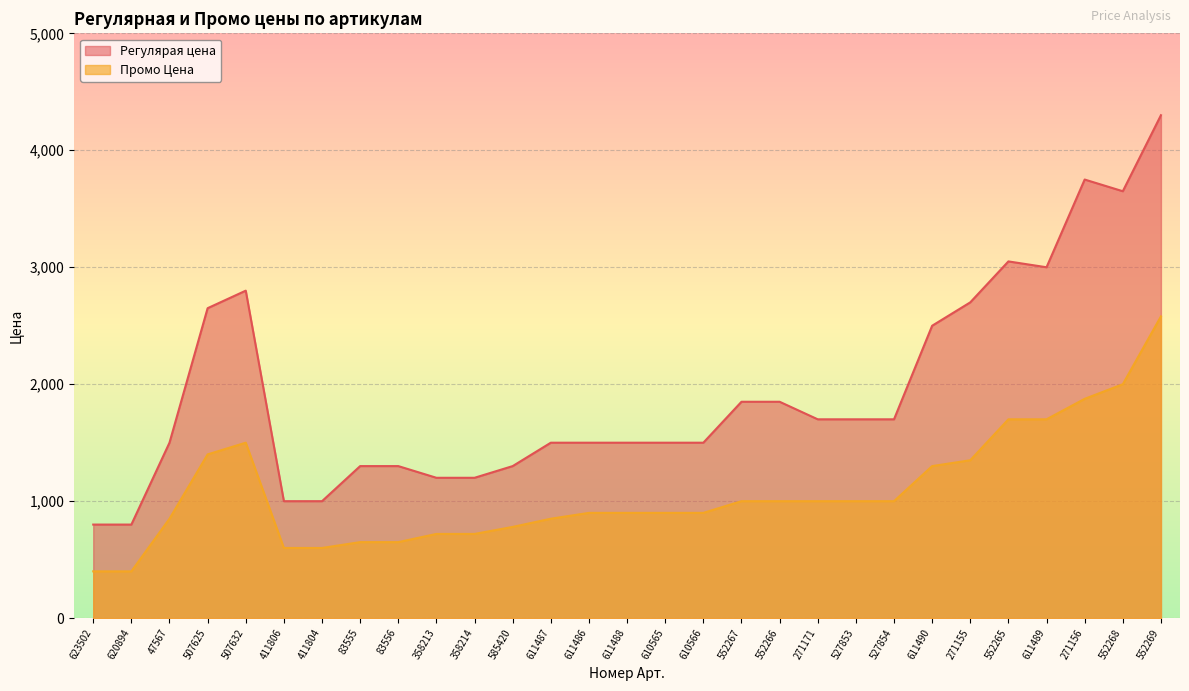

How many distinct data groups are displayed?

2